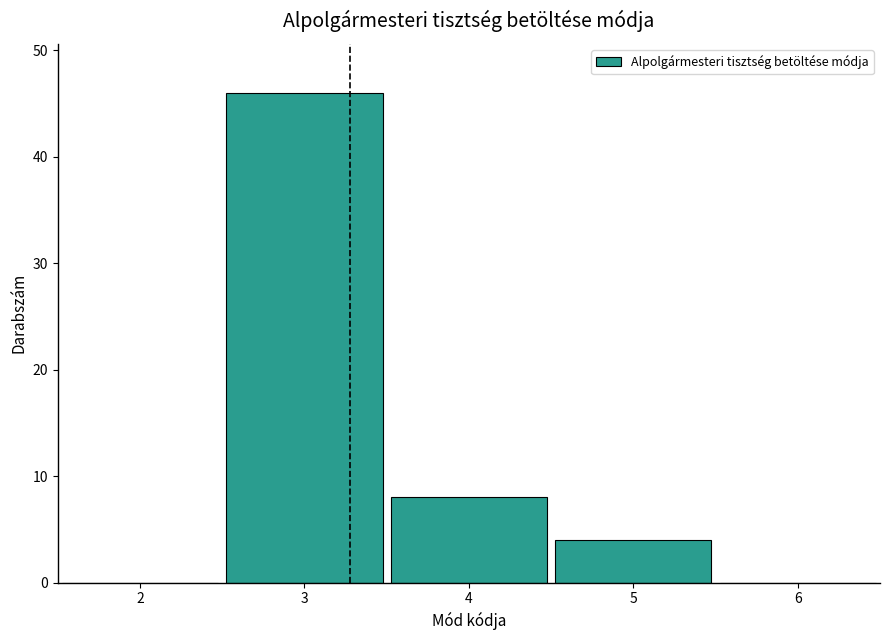

Reading left to right, list every bar in this chart as the range it spans on the x-axis followed by its height. The values are not printed on the chart, so give them approximately, as read against the axis.

1.5 to 2.5: 0
2.5 to 3.5: 46
3.5 to 4.5: 8
4.5 to 5.5: 4
5.5 to 6.5: 0